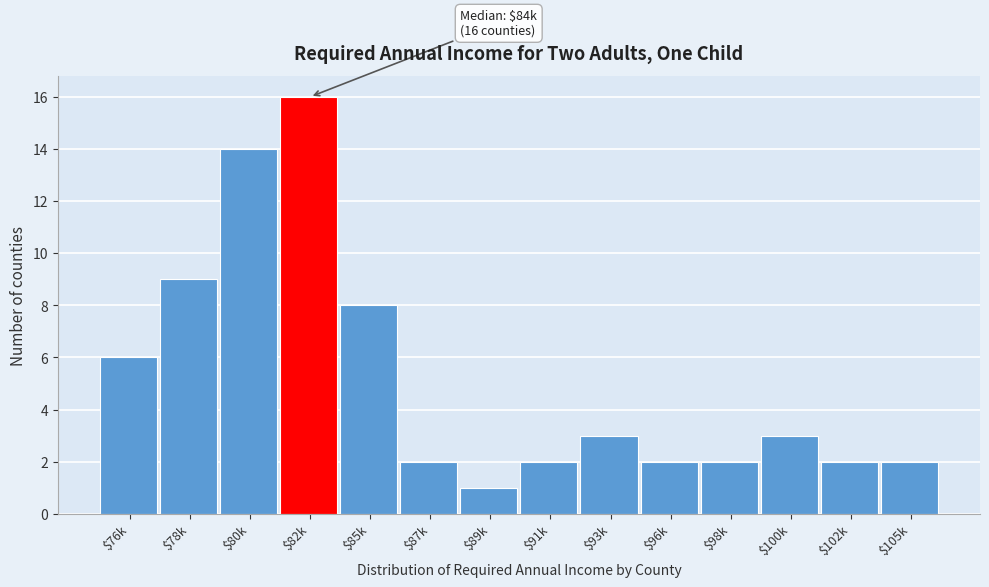

Reading right to left, extract all data points from this chart.

2	2	3	2	2	3	2	1	2	8	16	14	9	6